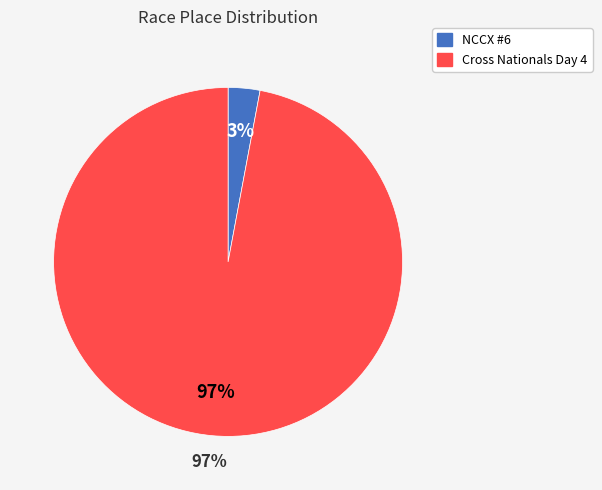

Is NCCX #6 the majority of the pie?

No